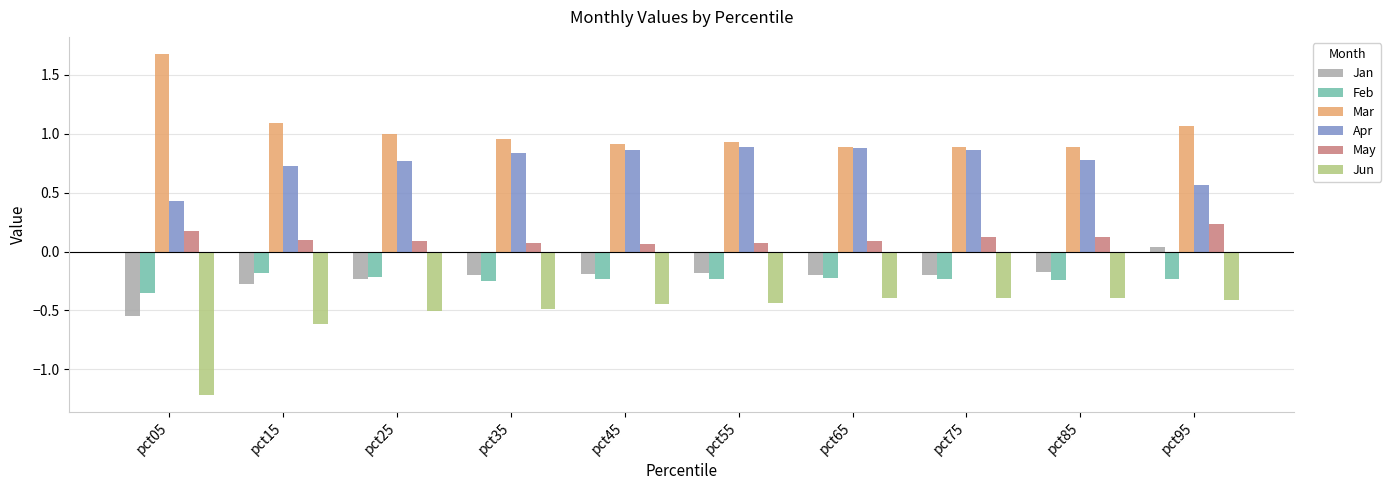

Is the value of Jan at pct95 greater than the value of Mar at pct35?

No